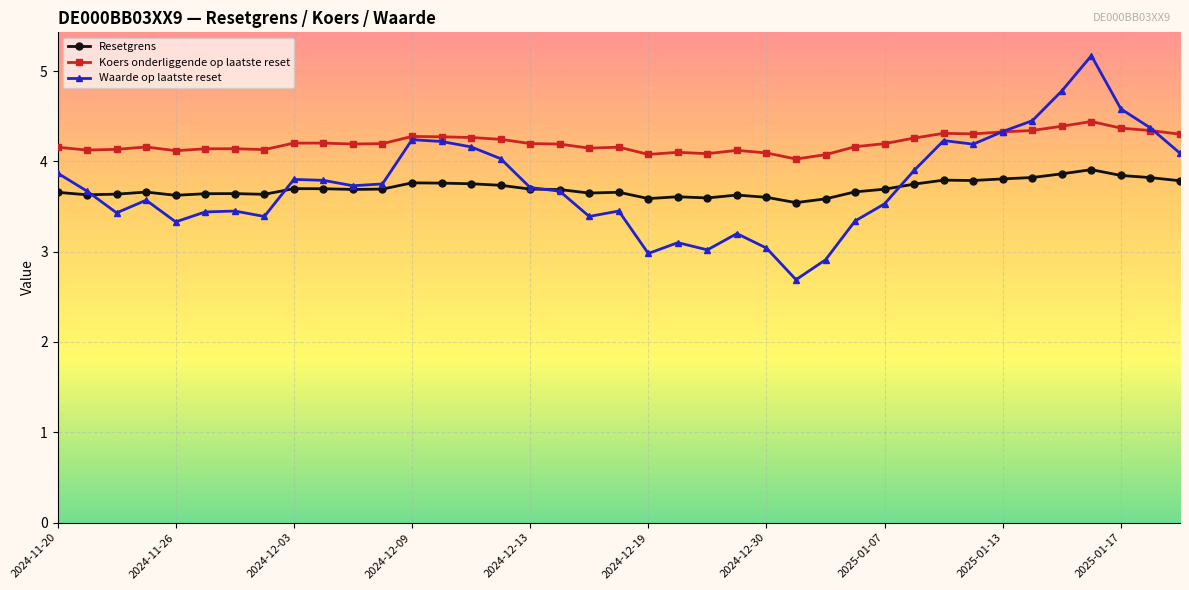

Which series has the widest spread of values?

Waarde op laatste reset